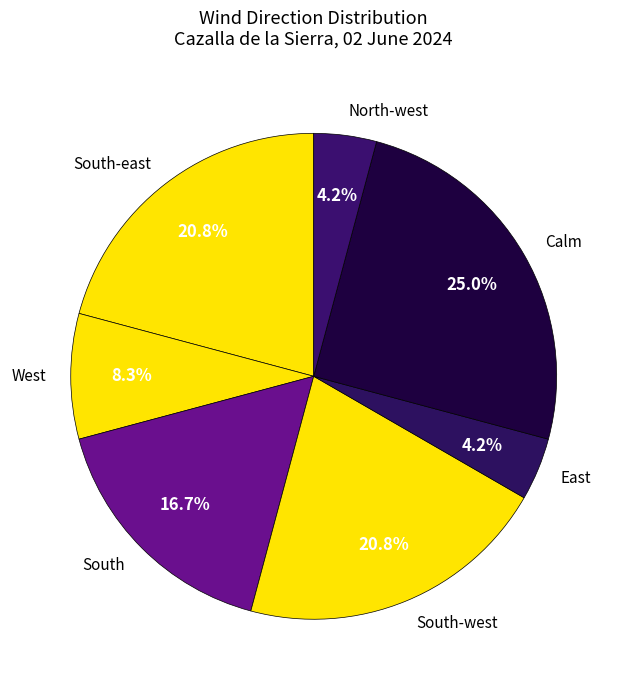

Does any single category account for the majority?

No